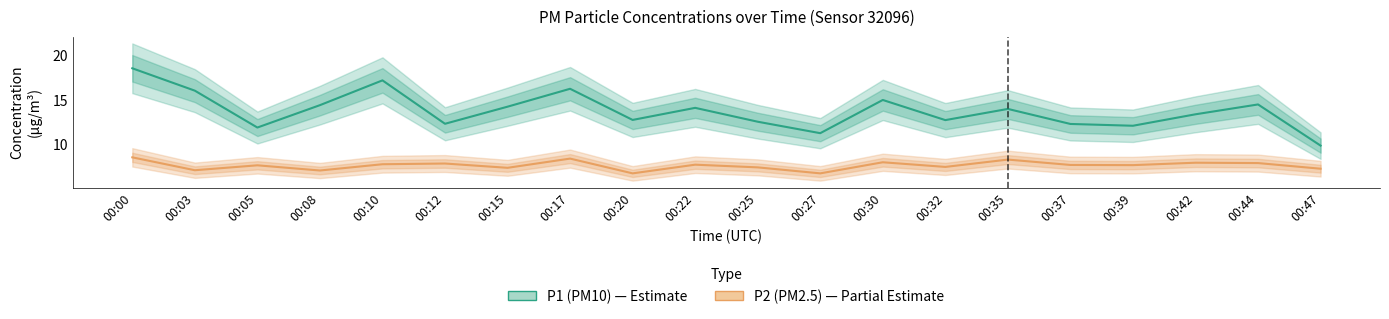

True or false: P1 (PM10) has a value of 8.8 at 00:42.

False